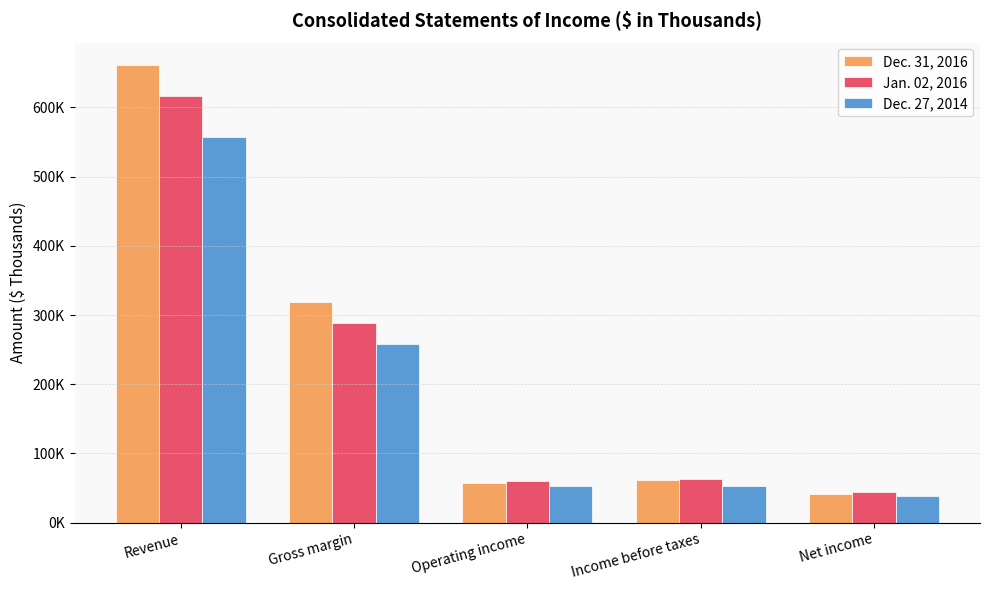

Are the bars horizontal?

No